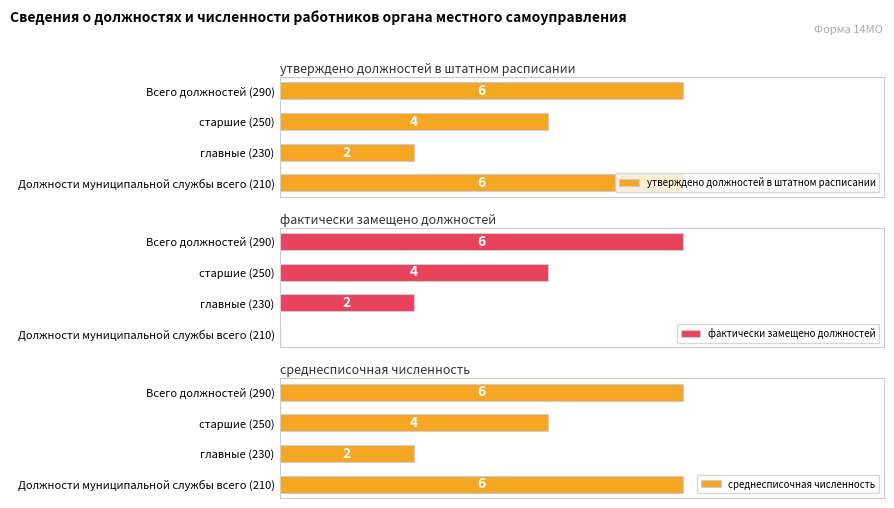

At старшие (250), list the series in order from smallest to largest.

утверждено должностей в штатном расписании, фактически замещено должностей, среднесписочная численность